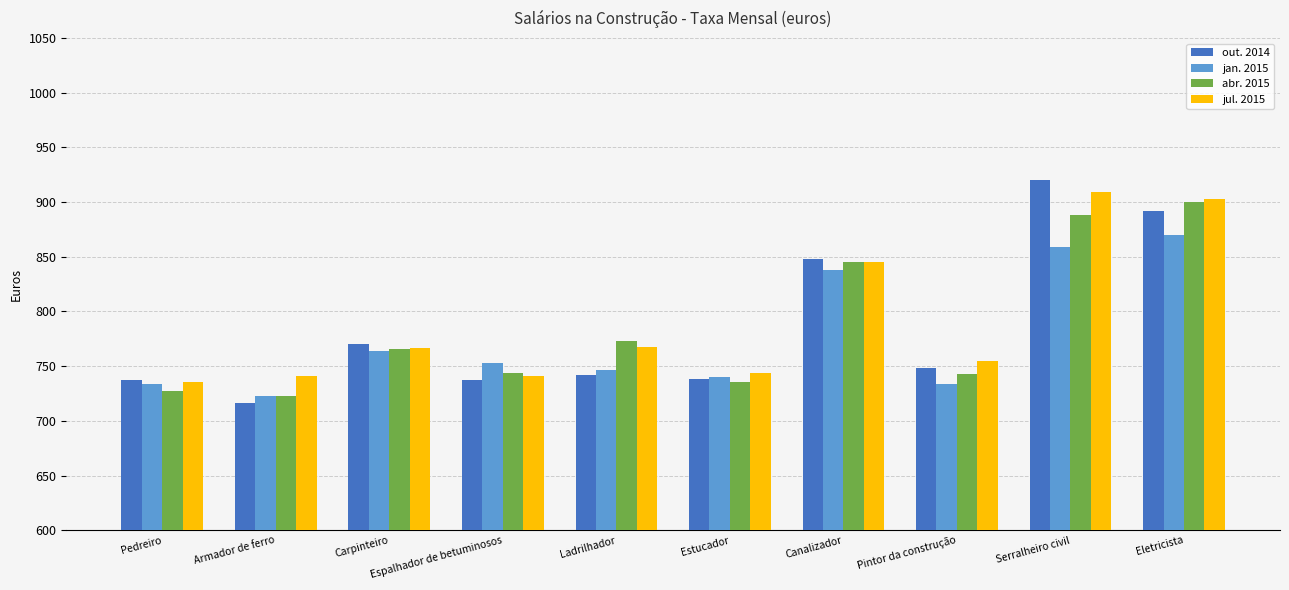

Is it true that abr. 2015 equals 1104.6 at Carpinteiro?

False